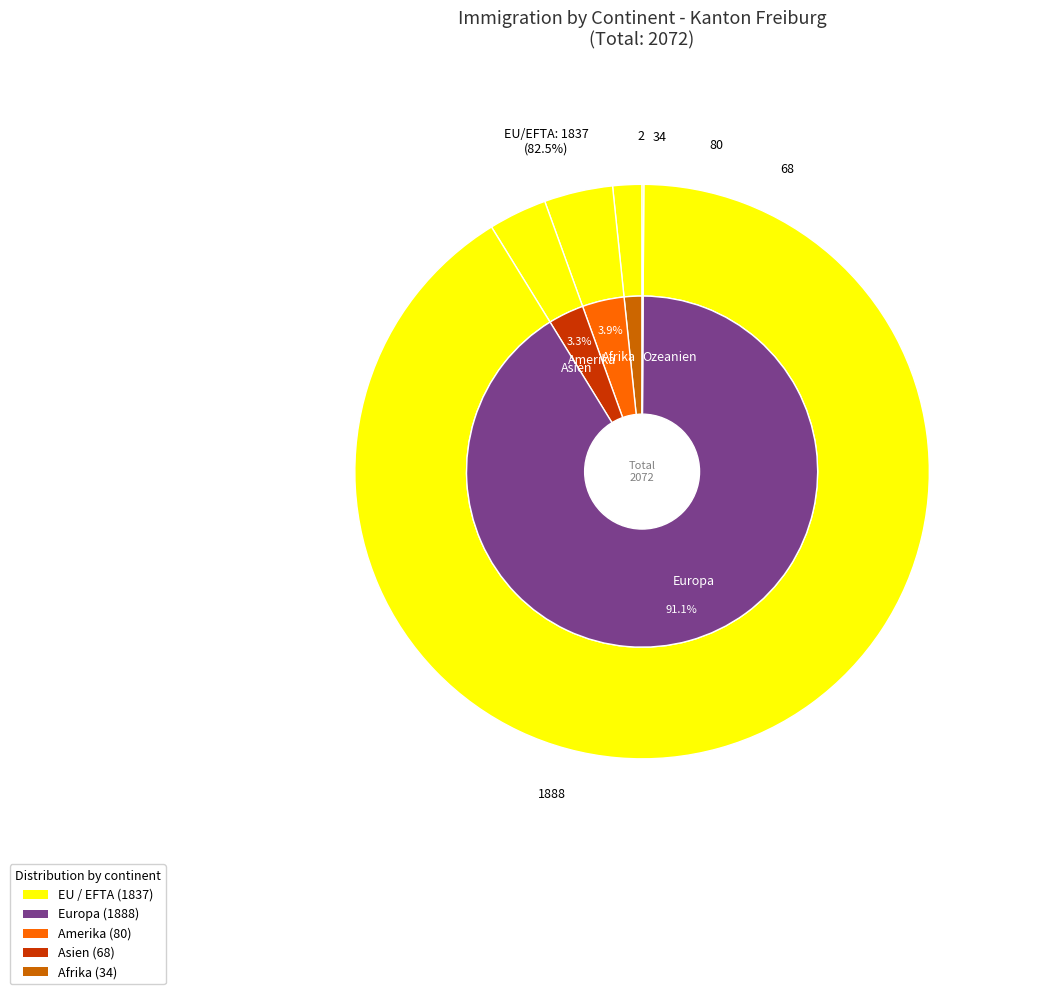

What percentage do Asien and Ozeanien together represent?

3.4%